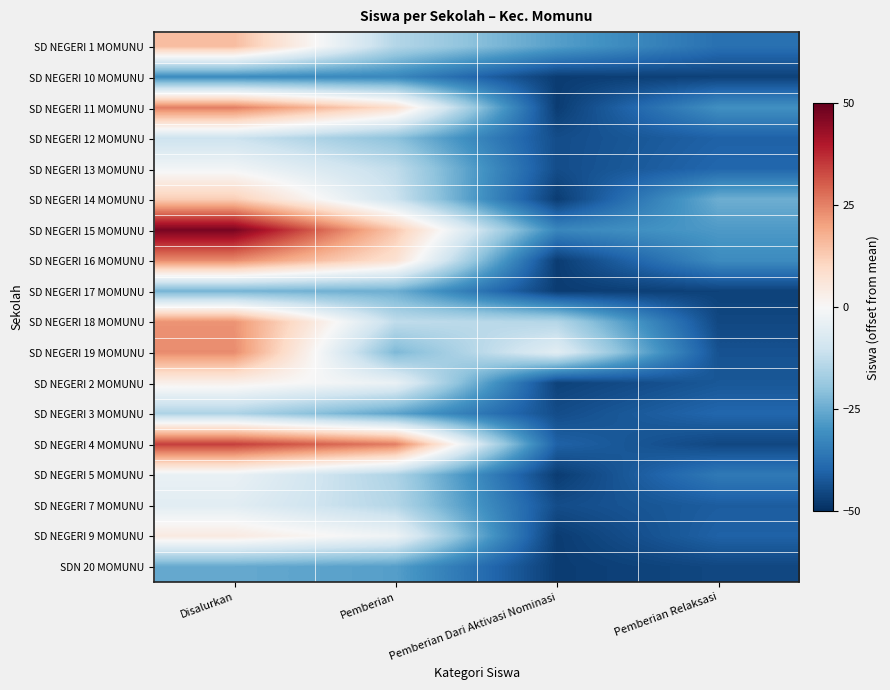

Rank the series by their maximum value, from lowest to highest.

SD NEGERI 10 MOMUNU, SDN 20 MOMUNU, SD NEGERI 17 MOMUNU, SD NEGERI 3 MOMUNU, SD NEGERI 12 MOMUNU, SD NEGERI 7 MOMUNU, SD NEGERI 5 MOMUNU, SD NEGERI 13 MOMUNU, SD NEGERI 2 MOMUNU, SD NEGERI 9 MOMUNU, SD NEGERI 14 MOMUNU, SD NEGERI 1 MOMUNU, SD NEGERI 18 MOMUNU, SD NEGERI 16 MOMUNU, SD NEGERI 19 MOMUNU, SD NEGERI 11 MOMUNU, SD NEGERI 4 MOMUNU, SD NEGERI 15 MOMUNU